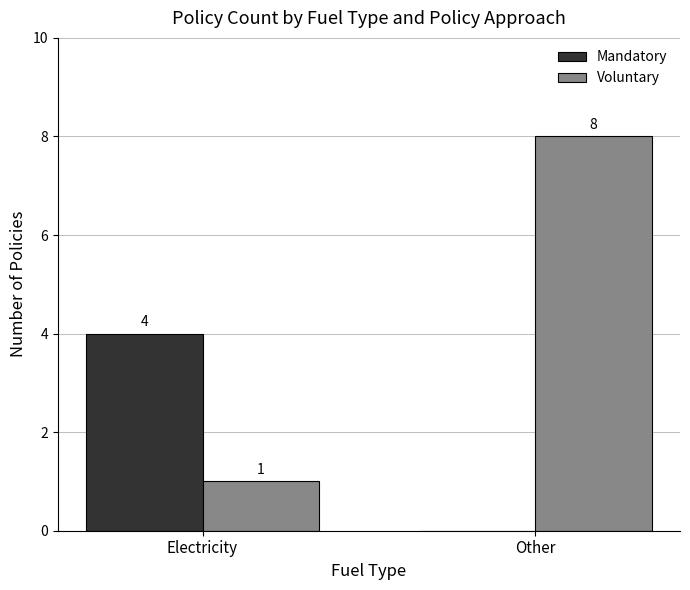

At which label is Voluntary closest to 4?

Electricity